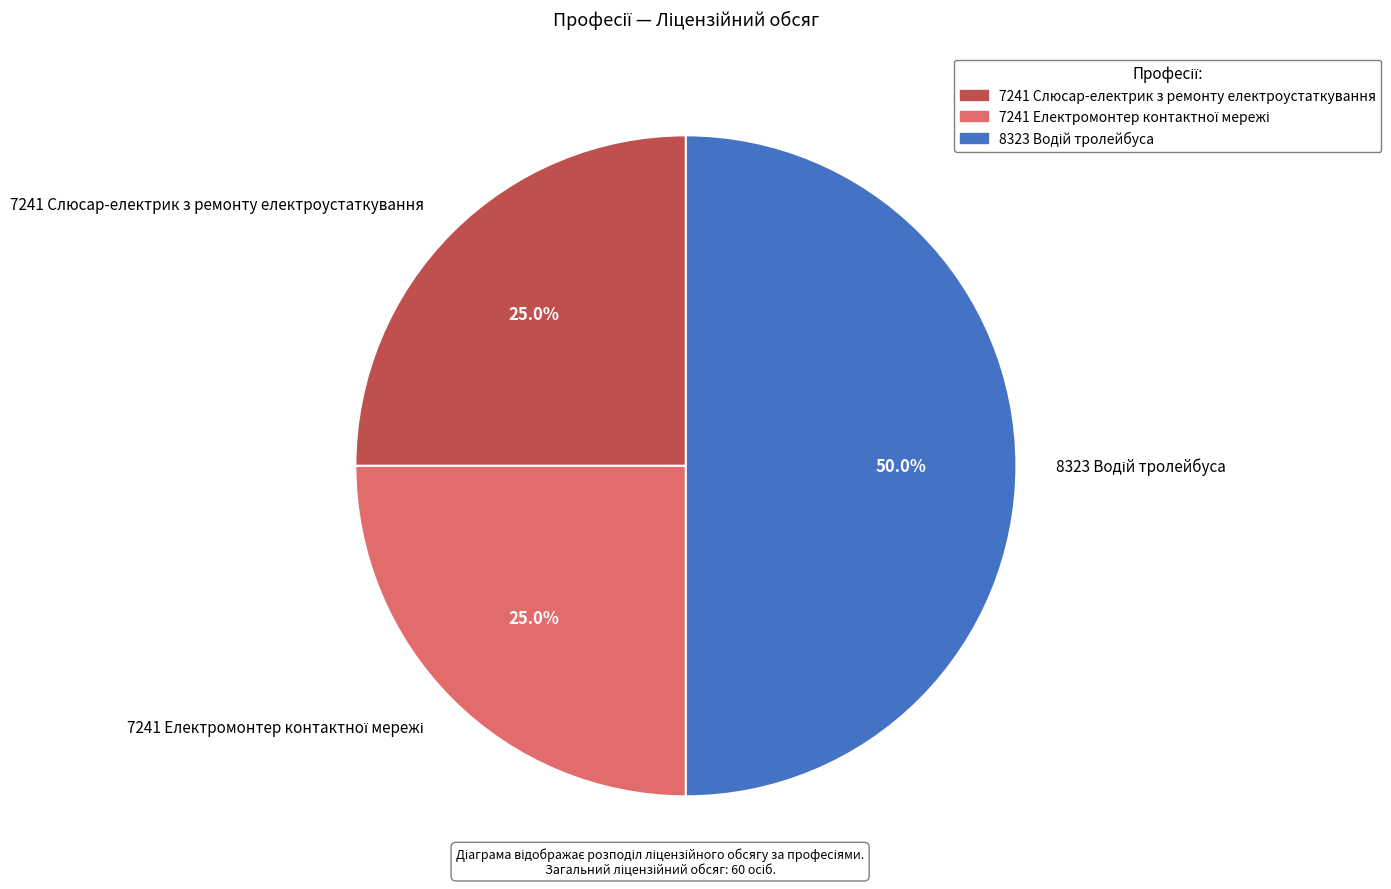

Count the number of slices in the pie.

3